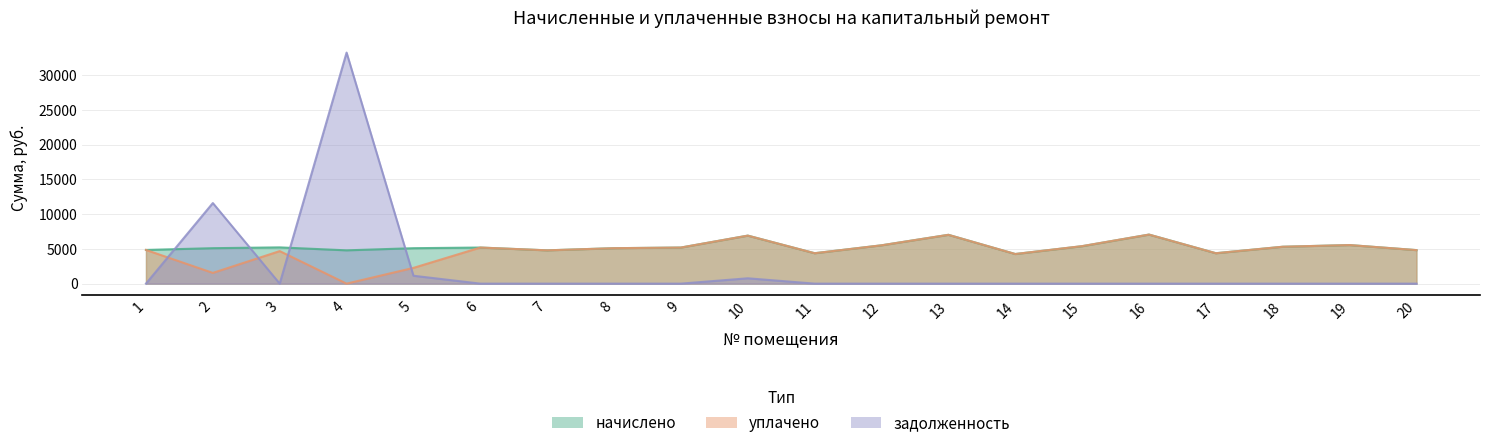

Which series has the largest total across all categories?

начислено